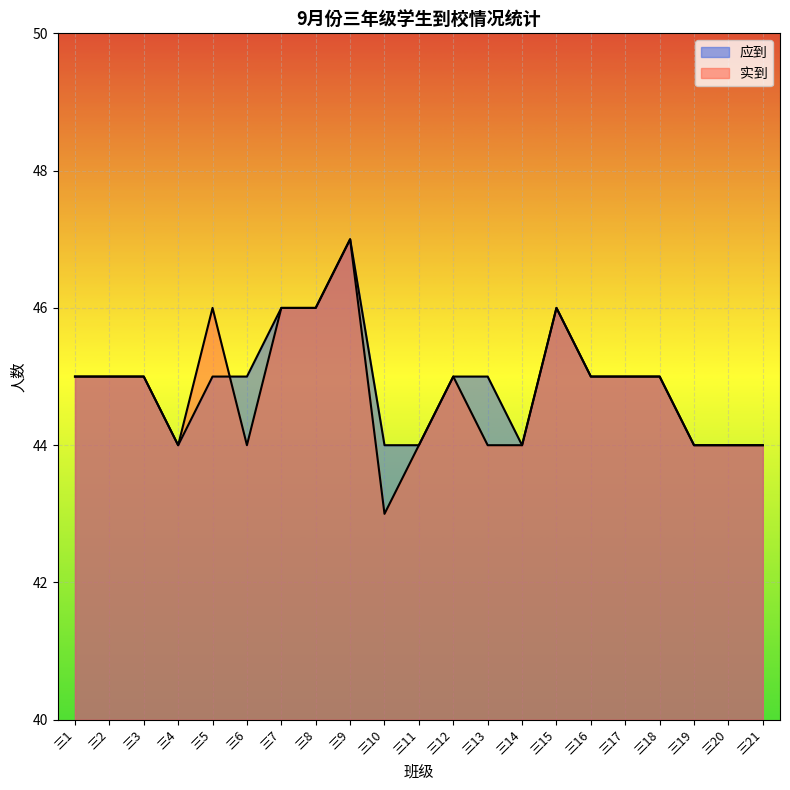

Which label corresponds to the largest value in the chart?

三9